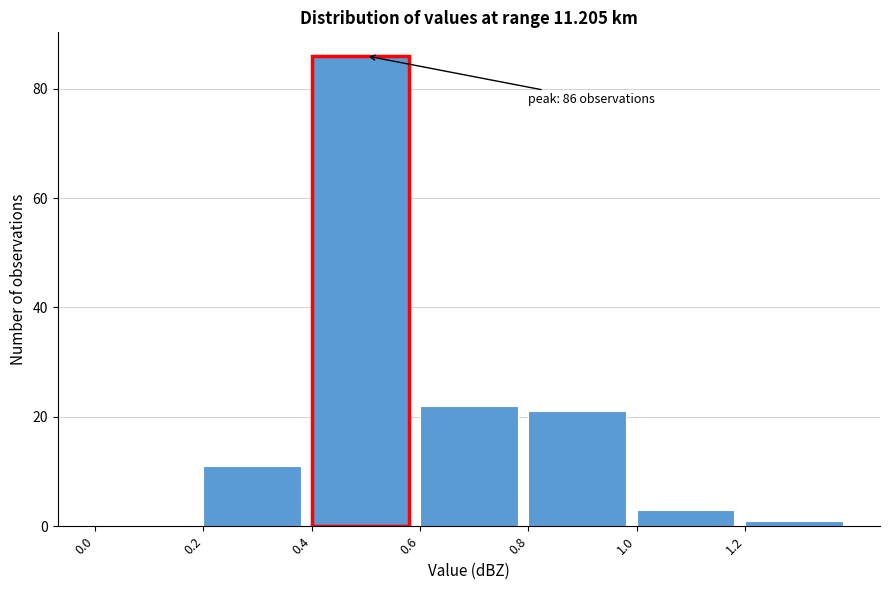

Over which range of the x-axis is the bar tallest?

0.4 to 0.6